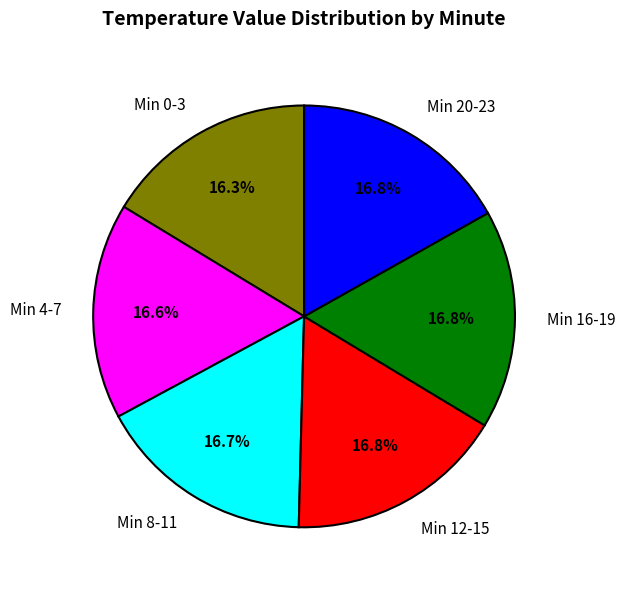

Approximately how many times larger is the value at Min 0-3 compared to Min 20-23?

1.0